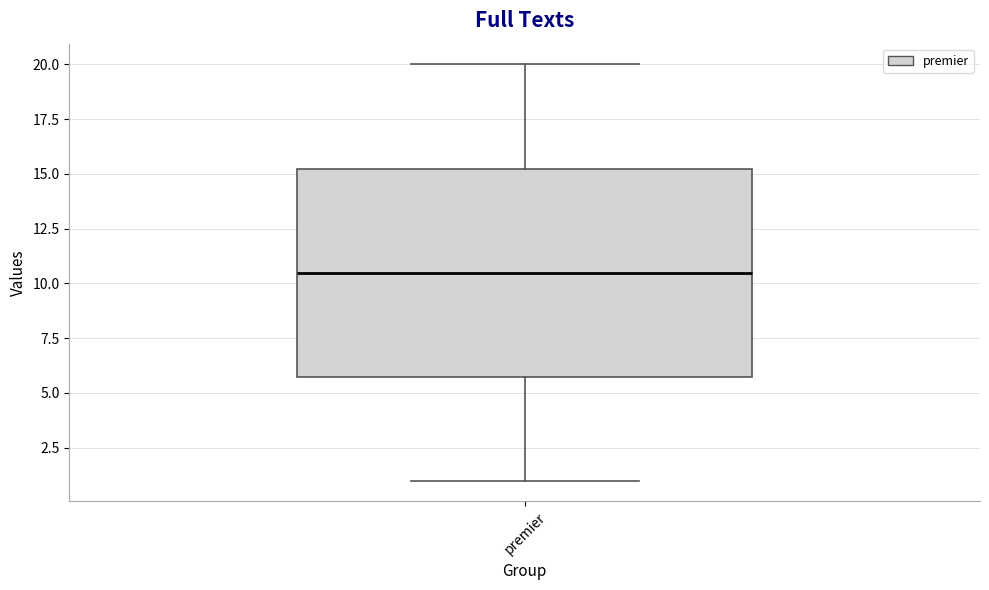

Transcribe this box plot: give where the median line is, the range the box spans, and where the two whiskers end, as read against the y-axis. The values are not printed on the chart, so give them approximately, as read against the axis.

median 10.5, box 6.0 to 15.5, whiskers 1.0 to 20.0